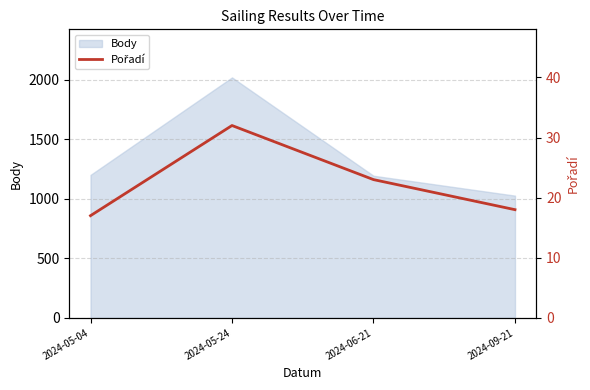

How many points are higher than both their immediate neighbors (excluding endpoints)?

1